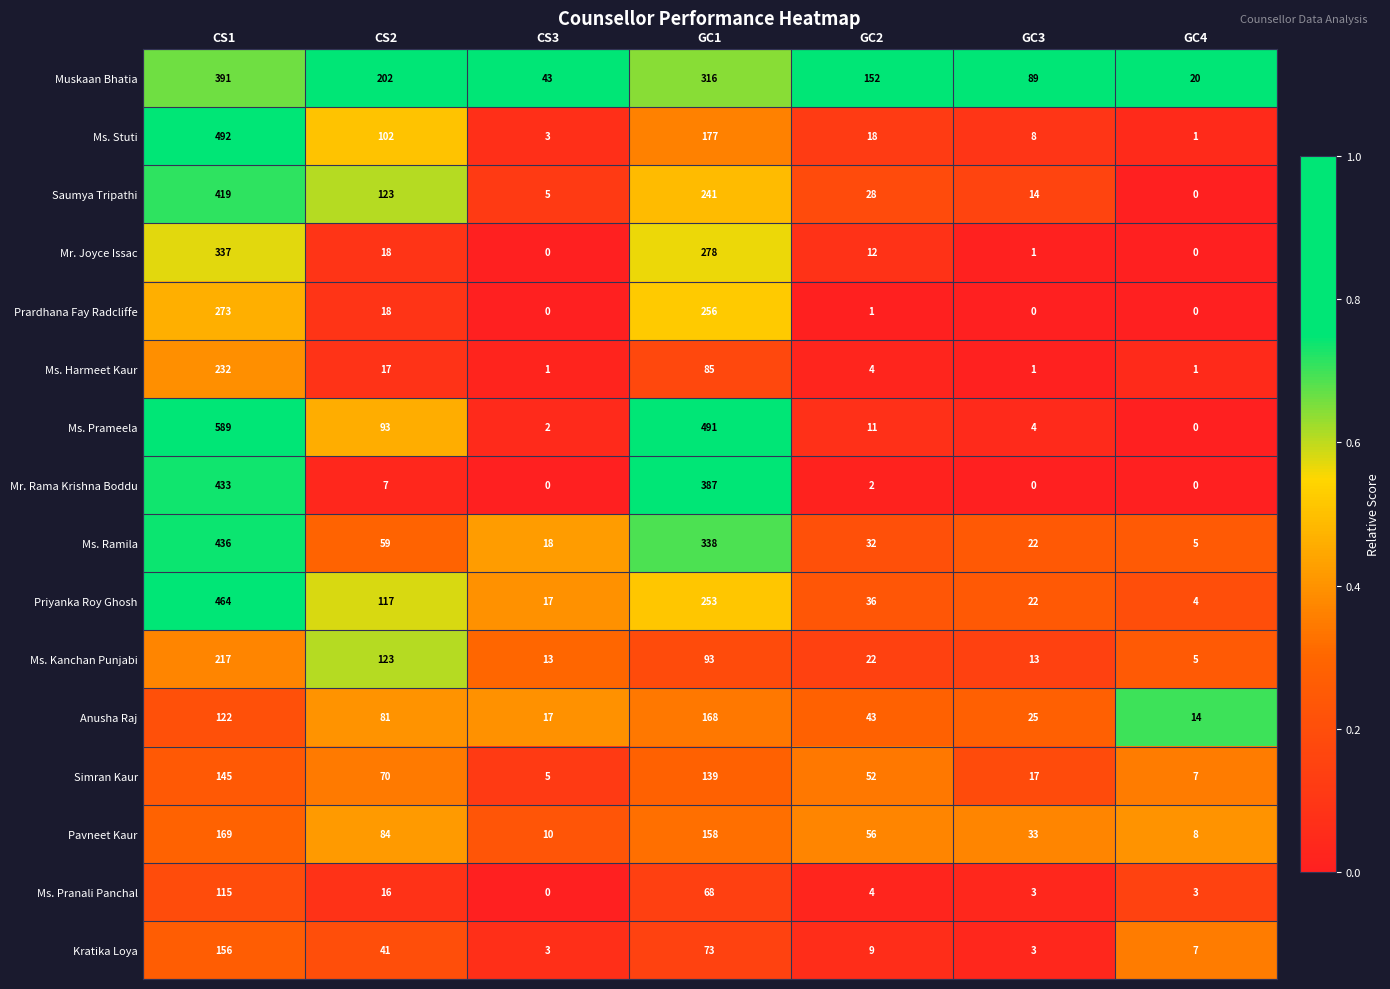

What is the sum of all Mr. Joyce Issac values?

646